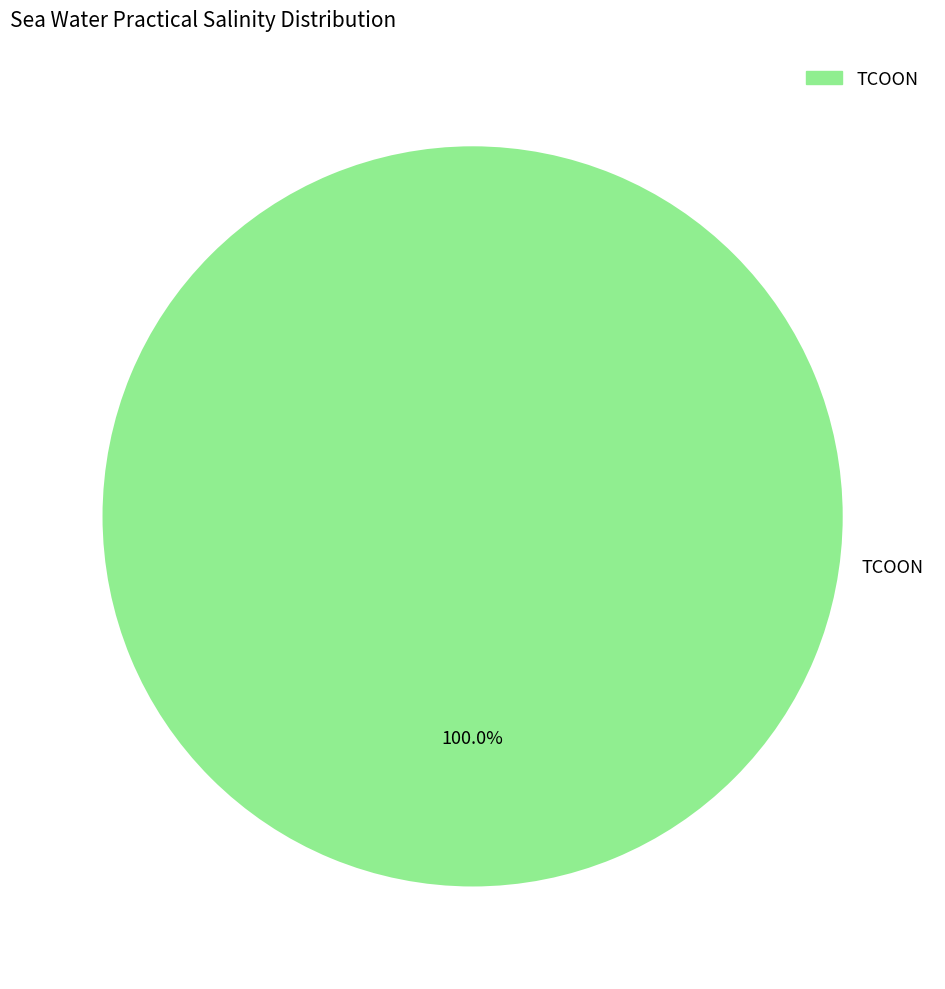

Rank the categories by value from highest to lowest.

TCOON